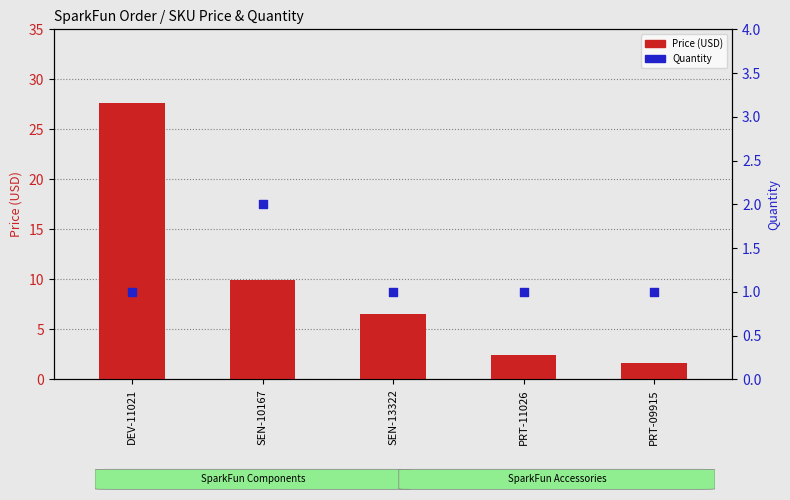

Which series contains the highest Y value?

Price (USD)